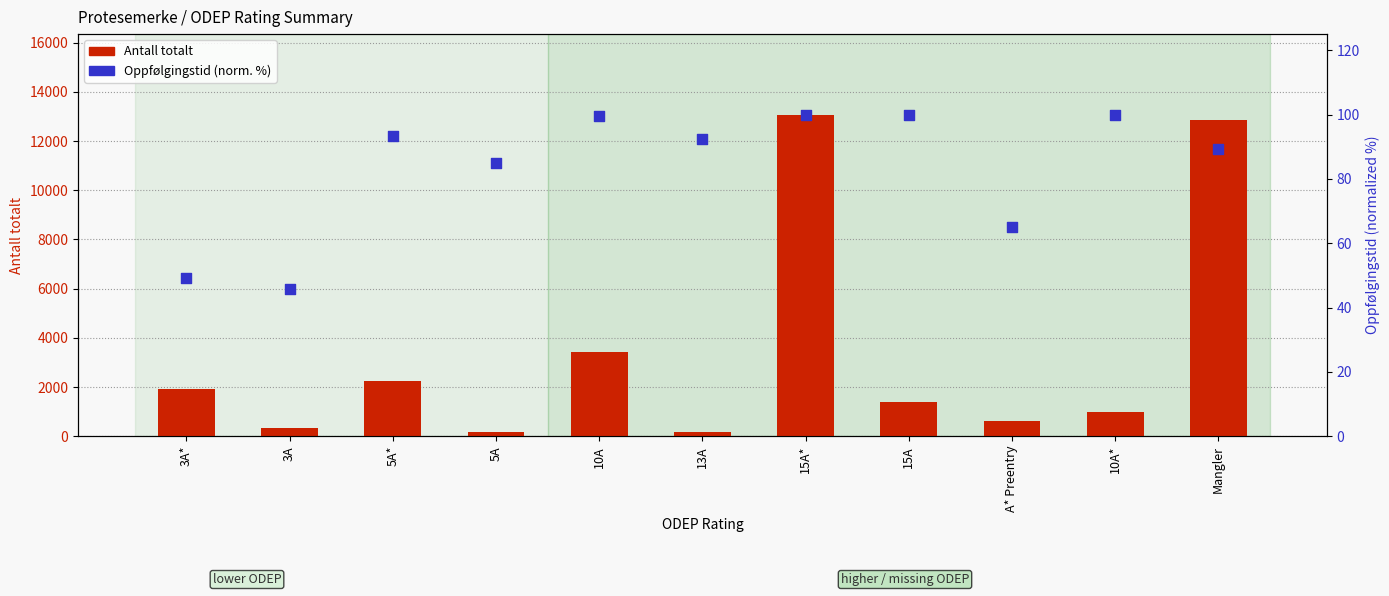

At how many categories does at least one series exceed 7299?

2